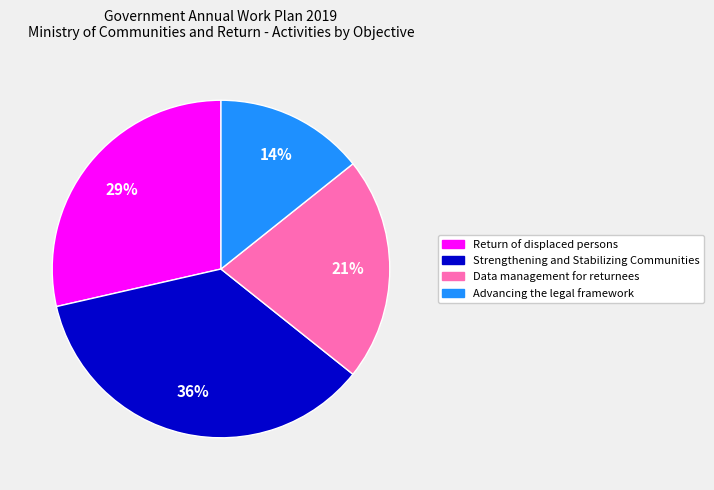

Does any single category account for the majority?

No